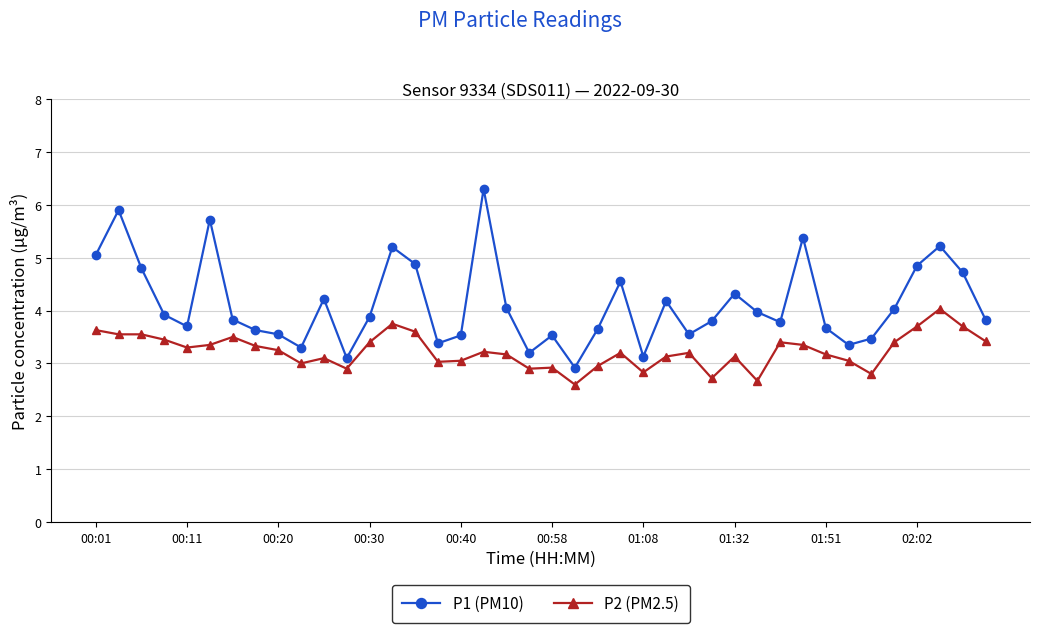

True or false: P2 (PM2.5) has more than 2 interior local peaks.

True